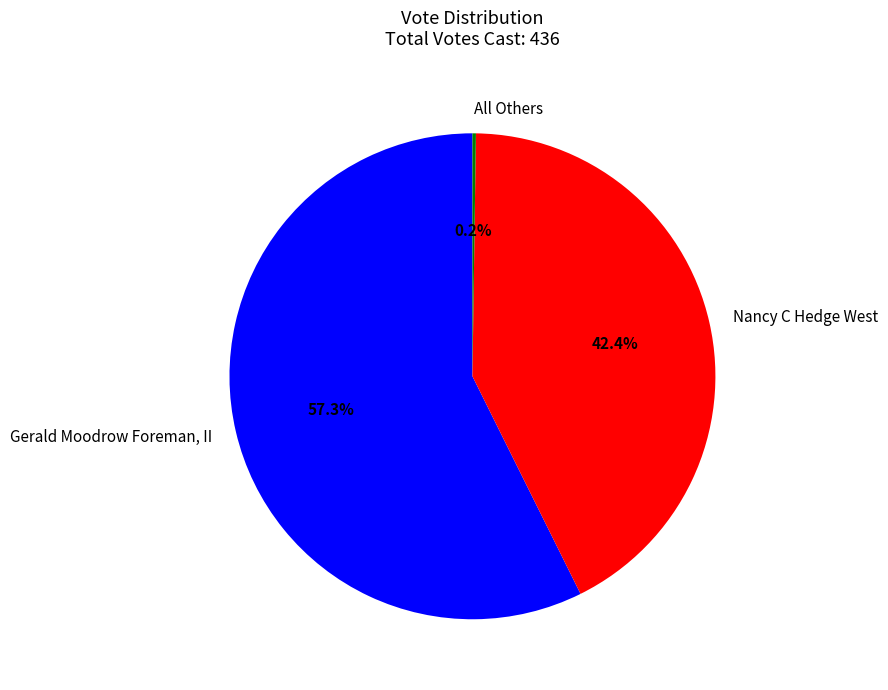

What is the largest slice in the pie chart?

Gerald Moodrow Foreman, II